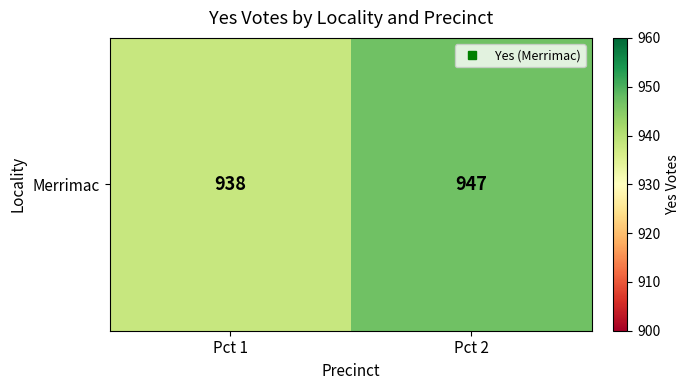

True or false: the data shows 938 at Pct 1.

True